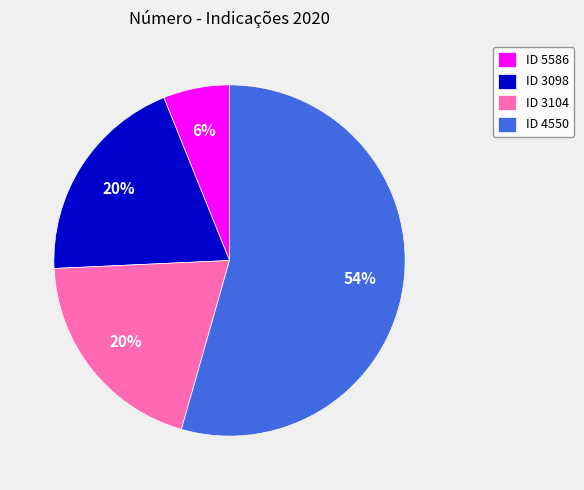

To the nearest percent, what portion does ID 4550 represent?

54%